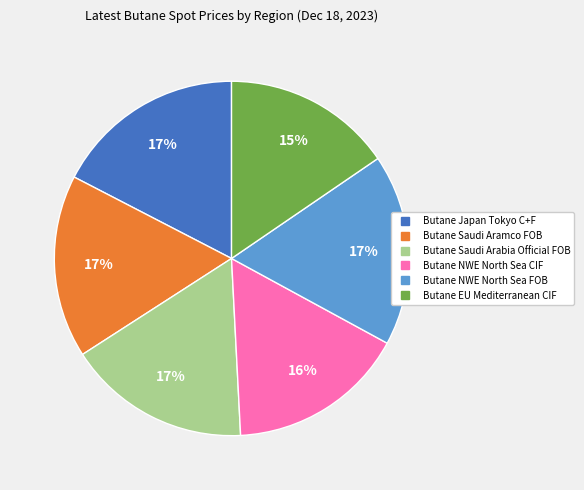

Does any single category account for the majority?

No